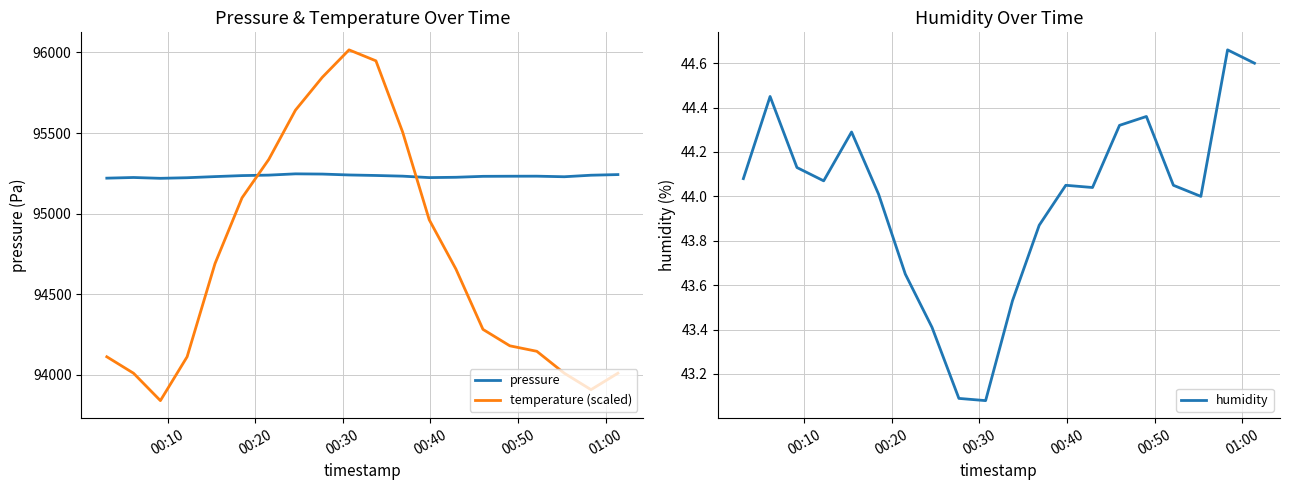

True or false: temperature (scaled) and pressure intersect in this chart.

True